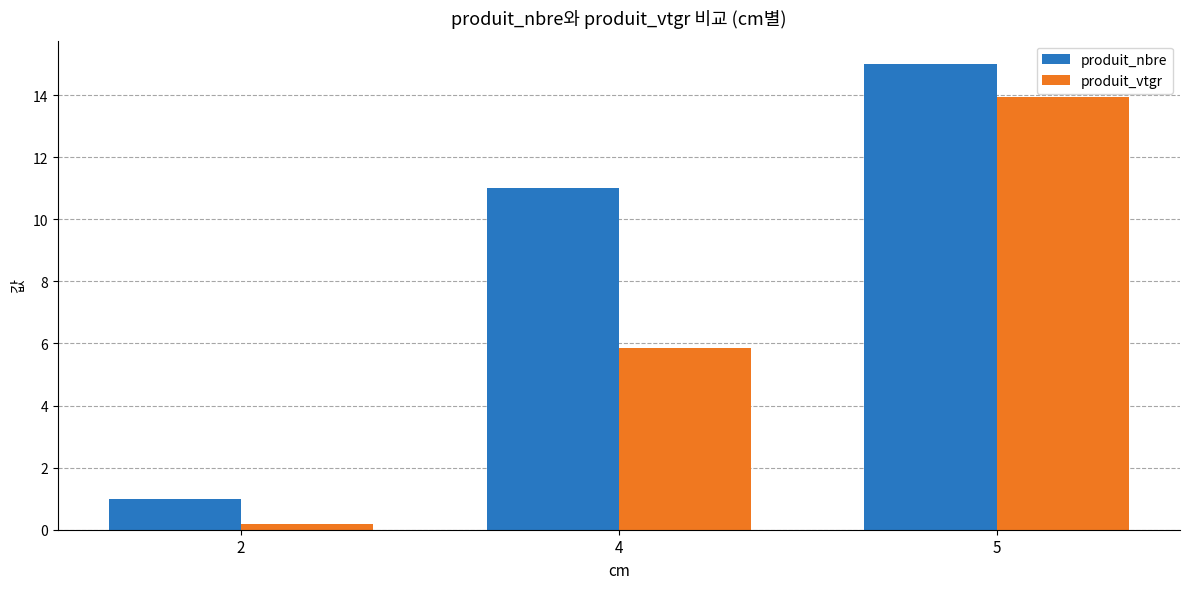

What is the total value across all series at 2?

1.2